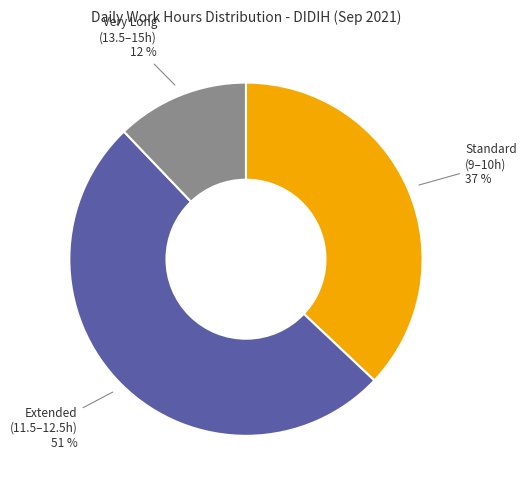

Is there any slice that represents more than half of the pie?

Yes